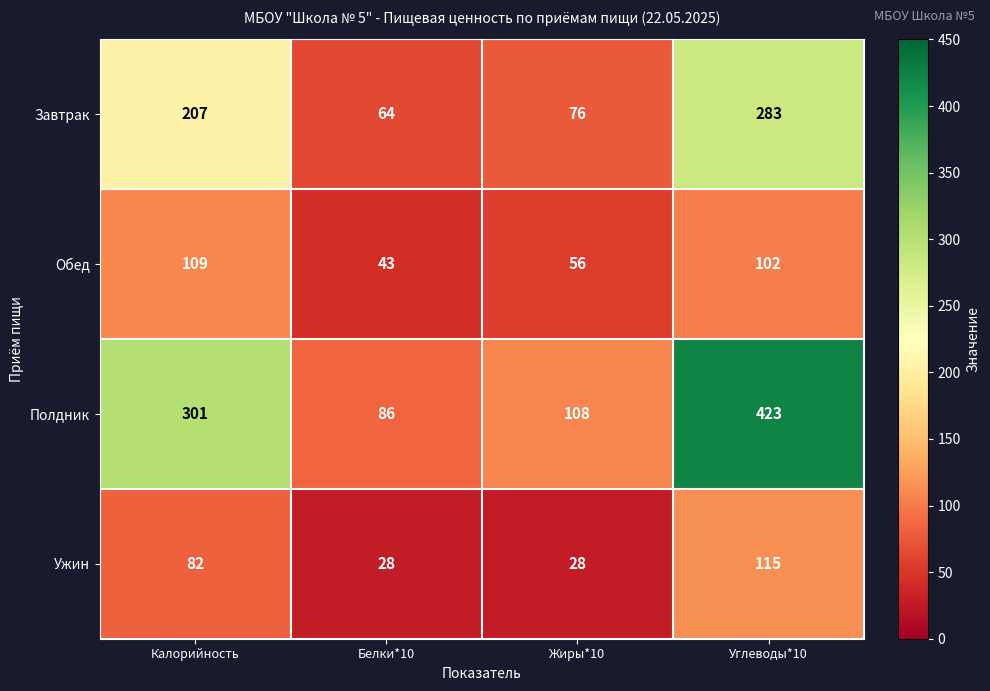

The value of Завтрак at Белки*10 is 41. True or false?

False